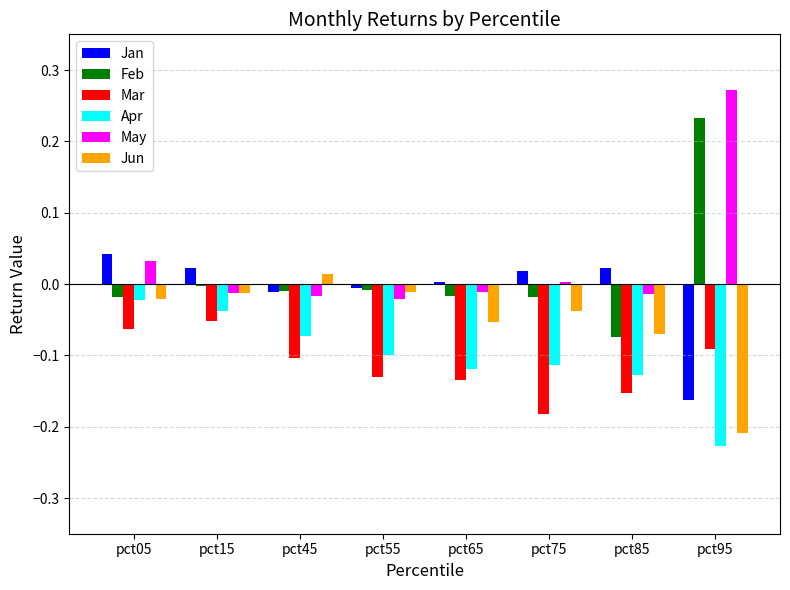

Is the value of Feb at pct95 greater than the value of May at pct75?

Yes